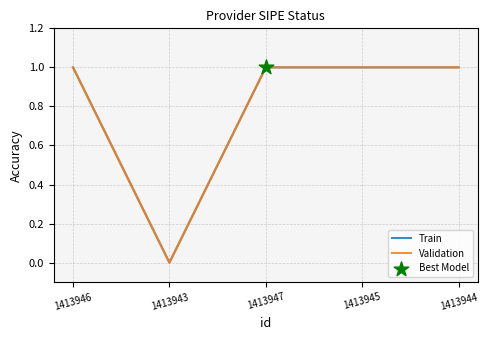

Which series has the largest total across all categories?

Train